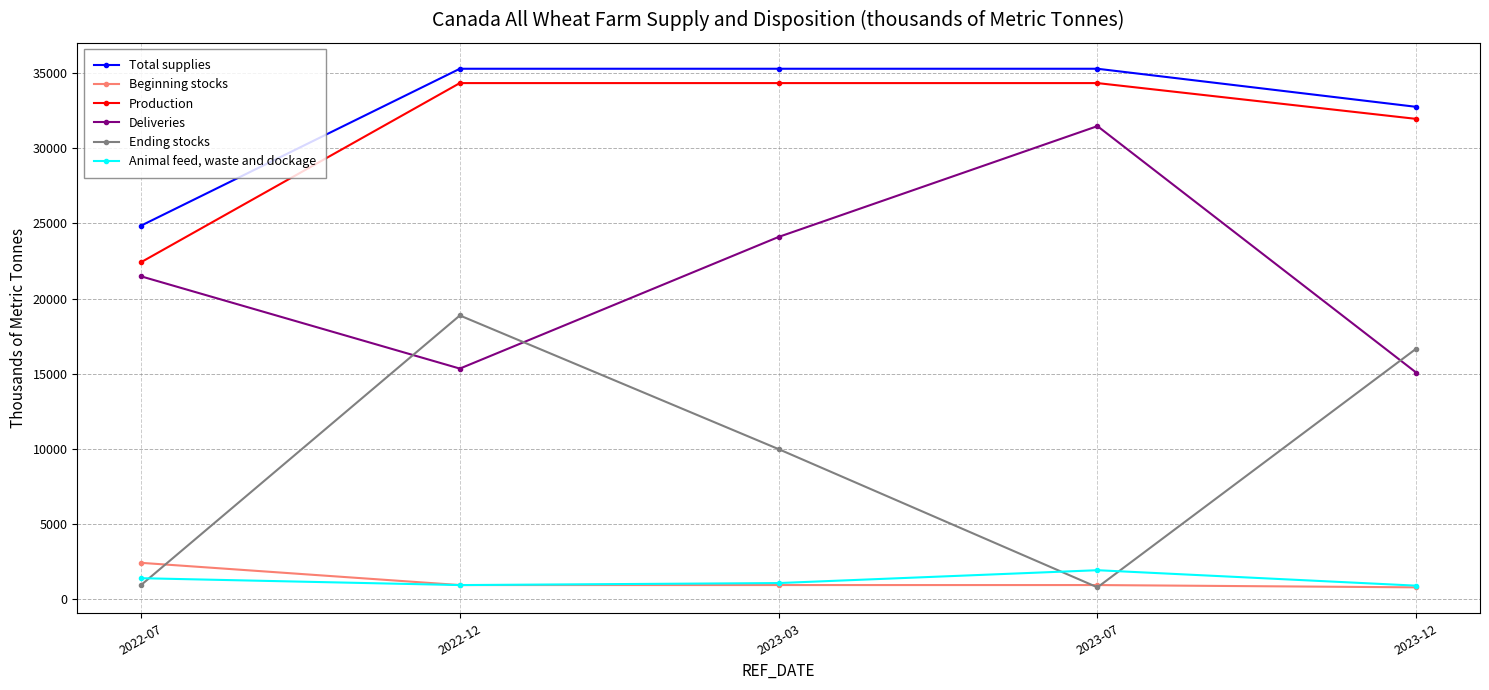

The value of Ending stocks at 2023-07 is 801.0. True or false?

True